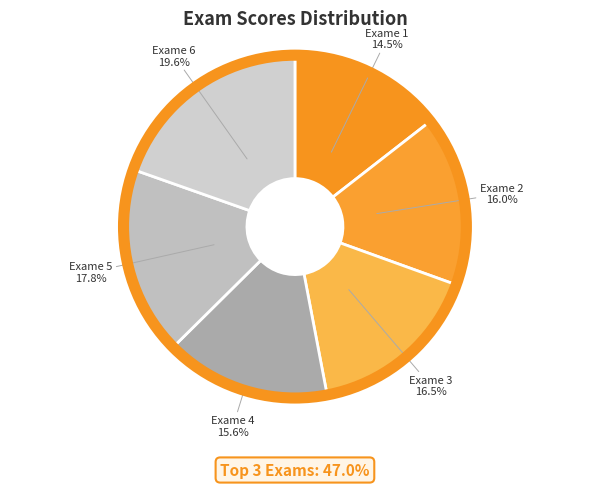

Between Exame 6 and Exame 2, which is larger?

Exame 6